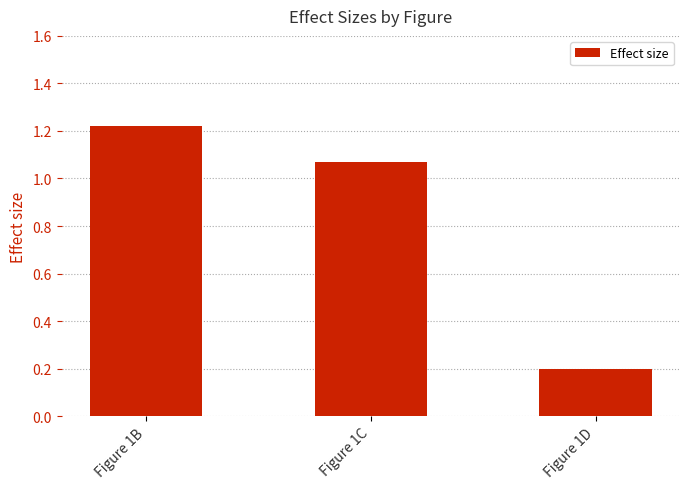

Rank the categories by value from highest to lowest.

Figure 1B, Figure 1C, Figure 1D